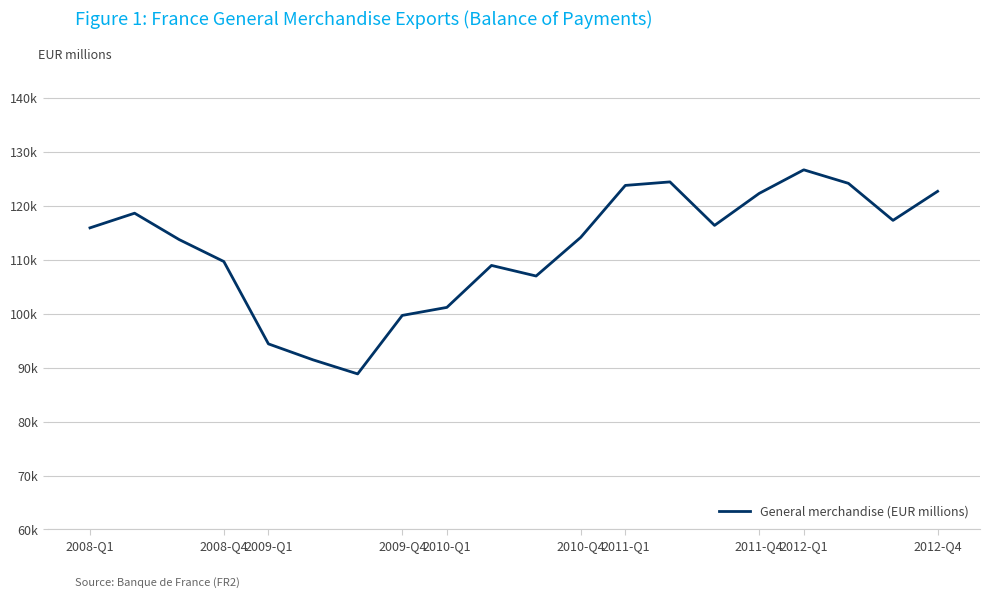

Is this an area chart (filled region under the line)?

No